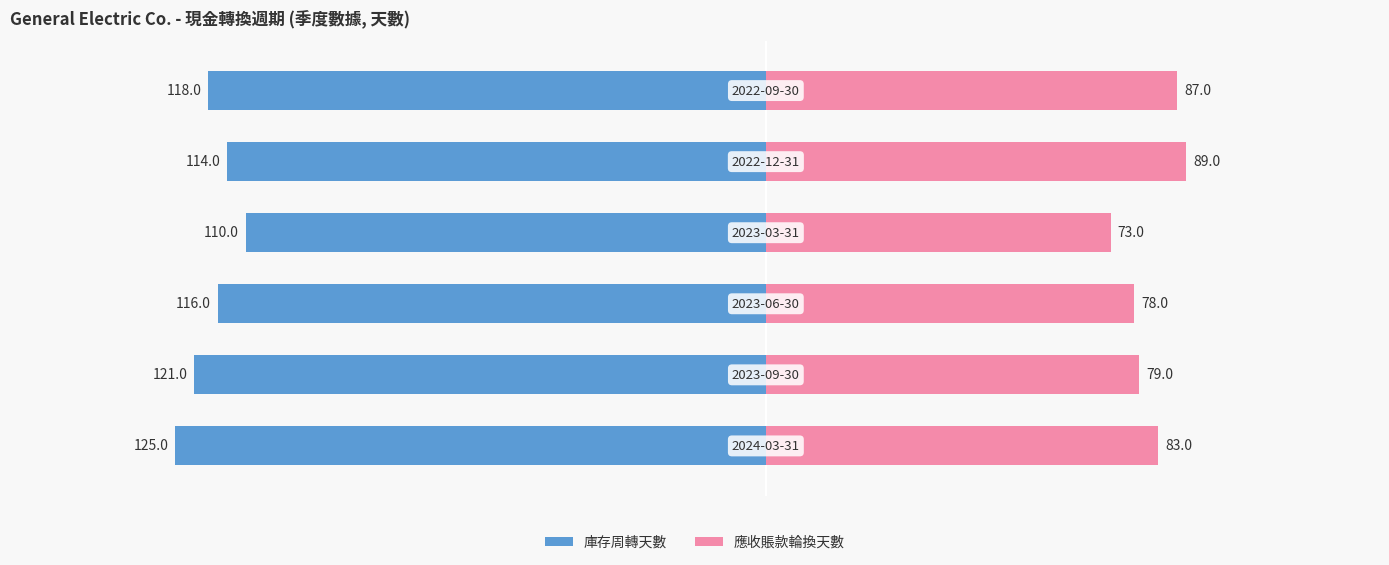

How many data points does each series have?

6